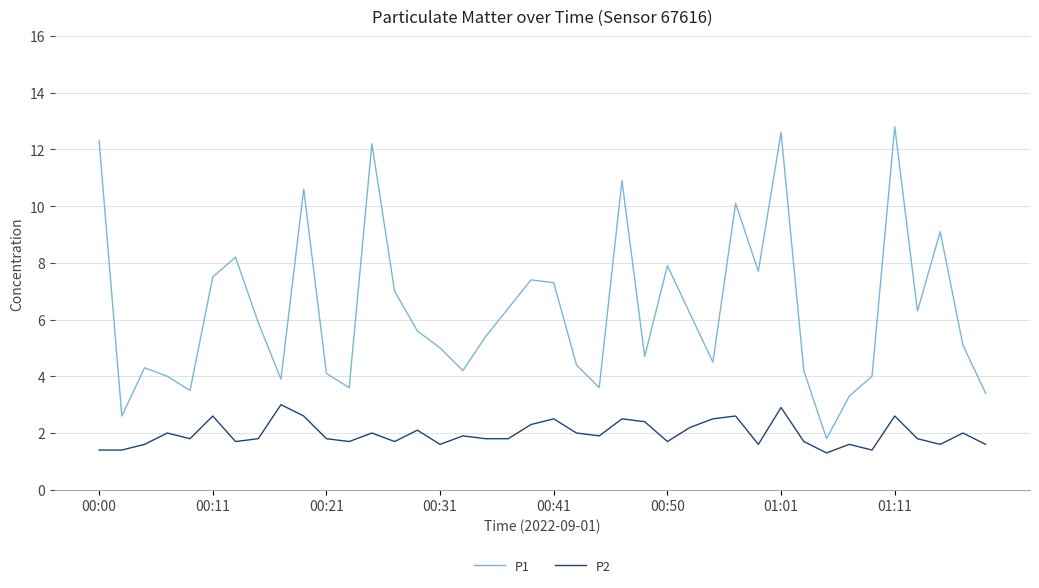

Does the chart have visible grid lines?

Yes